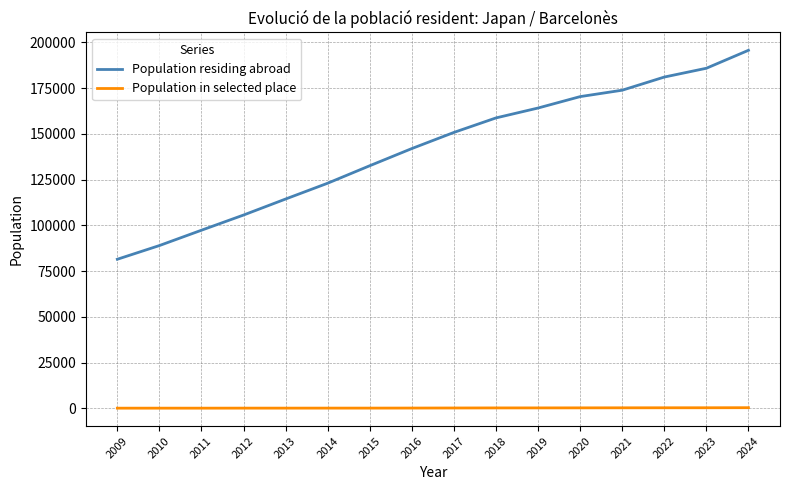

Which series has the largest total across all categories?

Population residing abroad